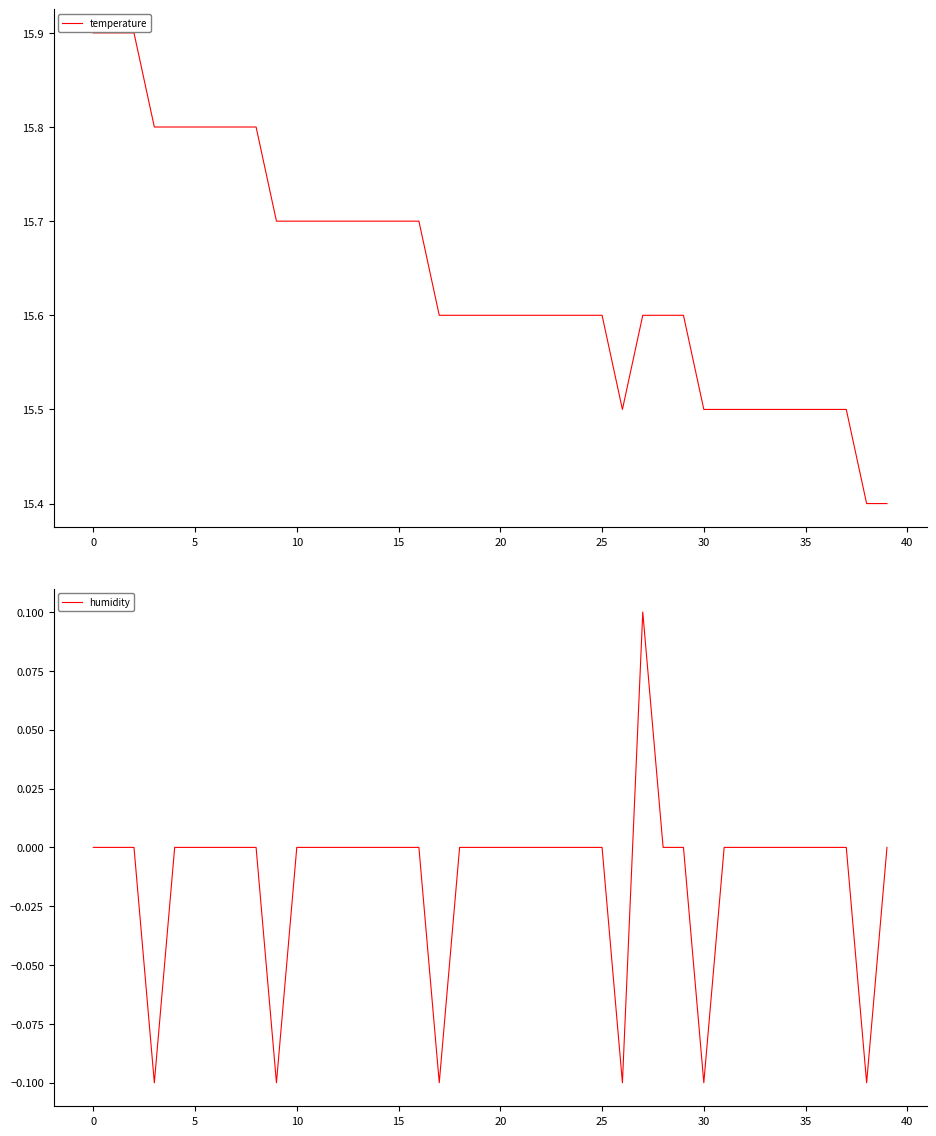

Count the number of categories in the chart.

40